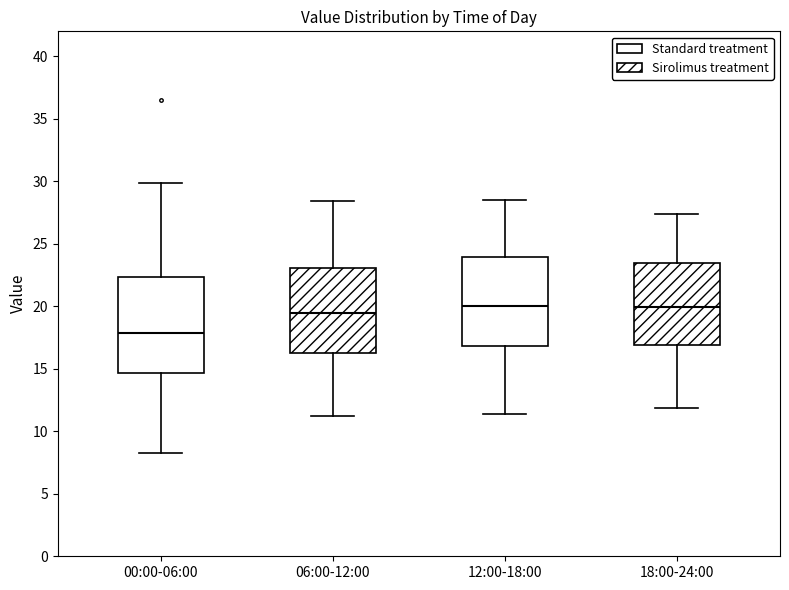

Where is the upper edge of the box for 18:00-24:00 on the y-axis? The values are not printed on the chart, so give them approximately, as read against the axis.

23.5